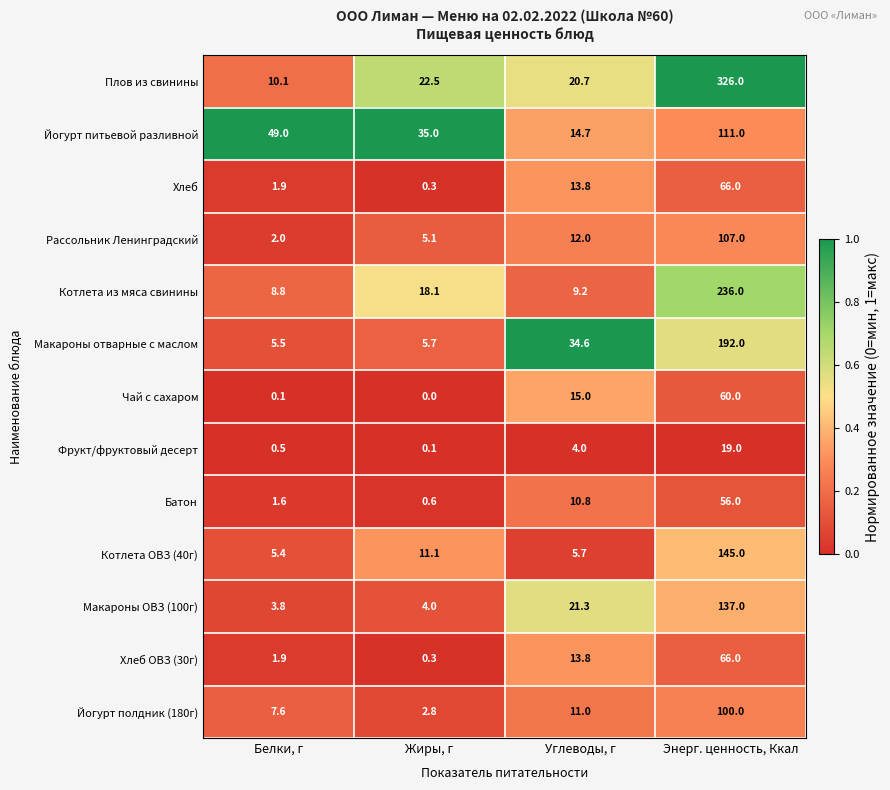

At how many categories does at least one series exceed 0?

4